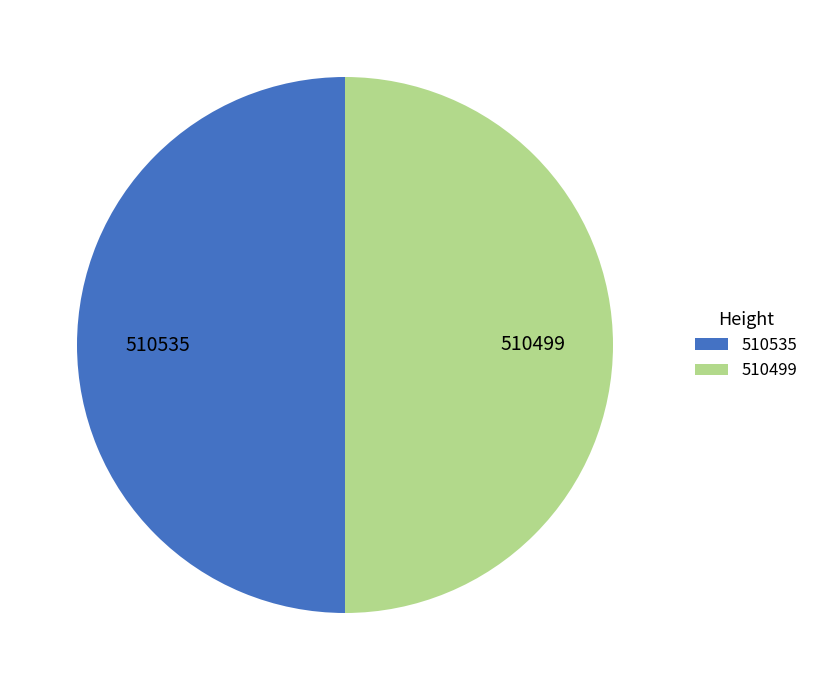

How many slices are in this pie chart?

2